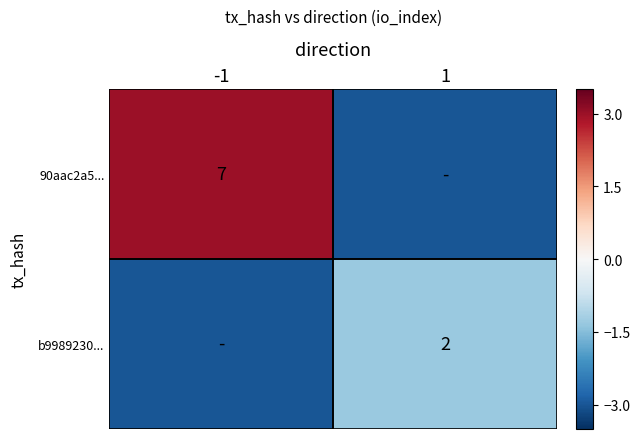

What is the difference between the highest and lowest values at 1?

1.7